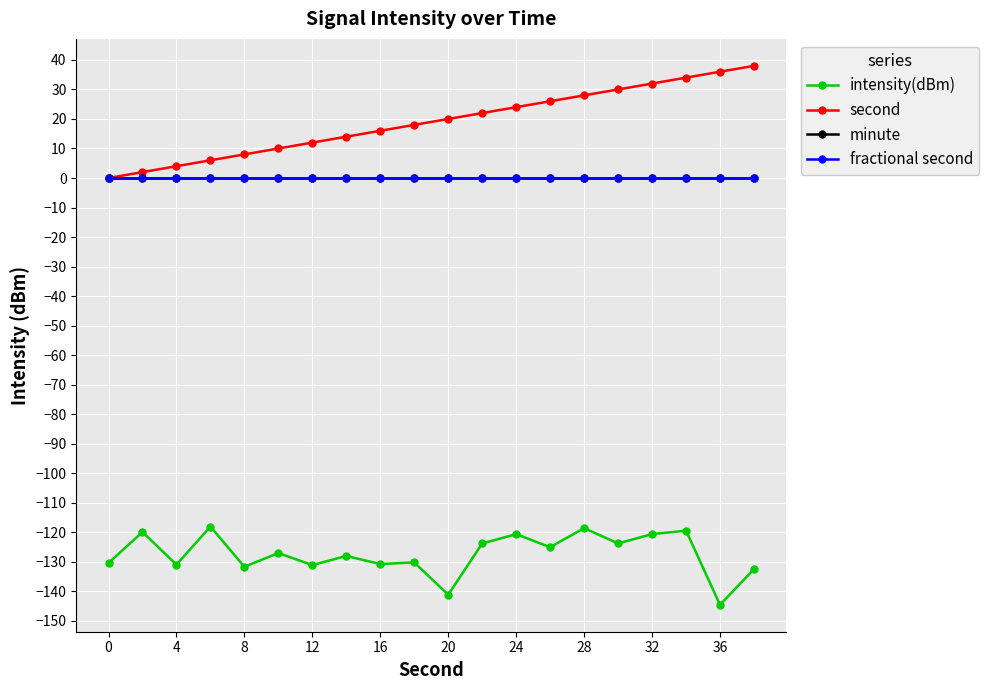

What is the difference between the maximum and second lowest values in the intensity(dBm) series?

23.1